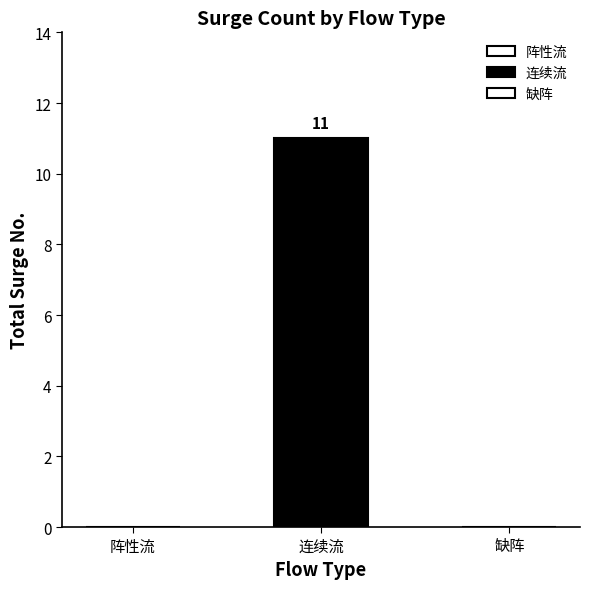

Which category has the highest value across all series?

连续流